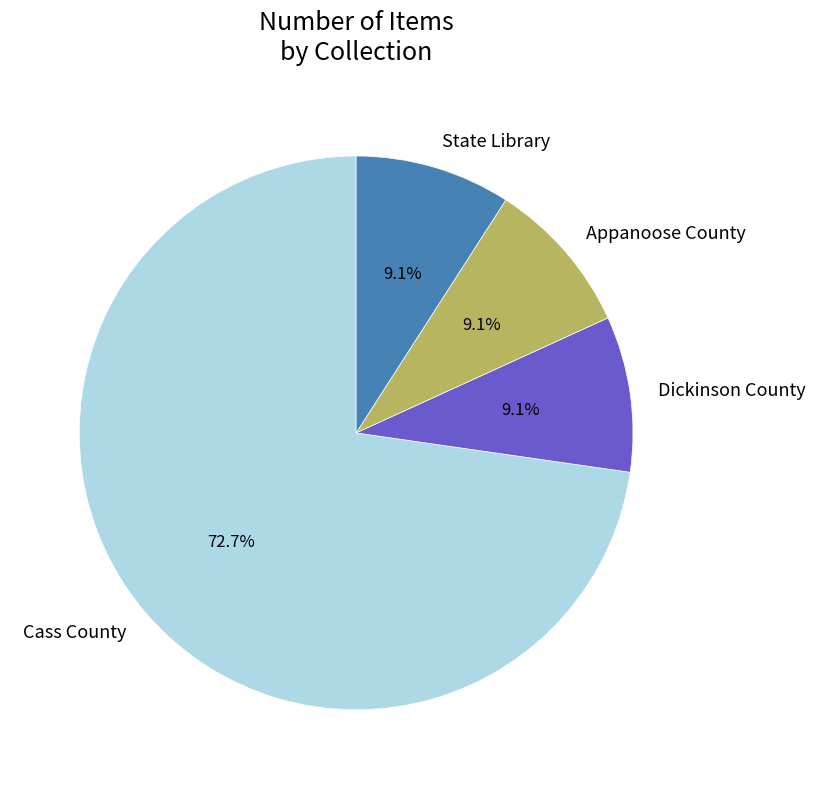

Does Cass County represent more than half of the total?

Yes